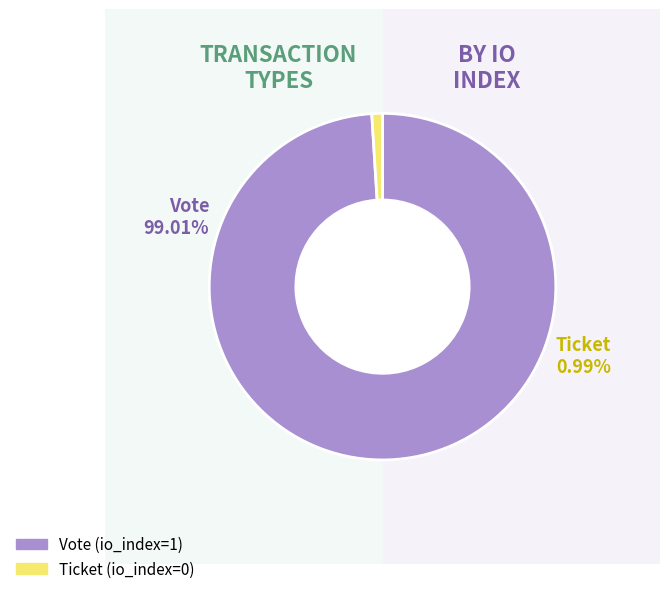

What is the largest slice in the pie chart?

Vote